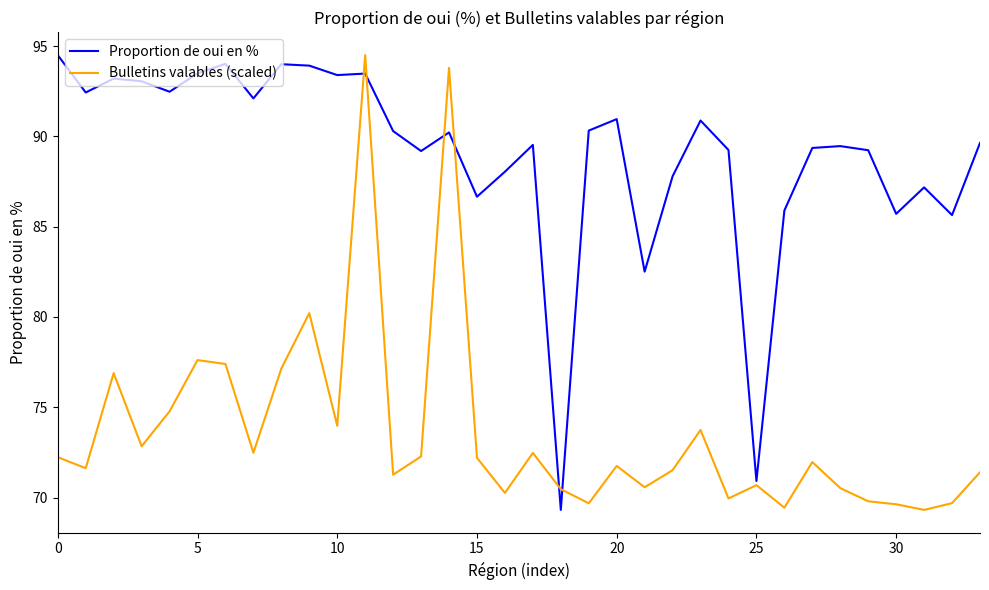

What is the sum of all Bulletins valables (scaled) values?

2504.1